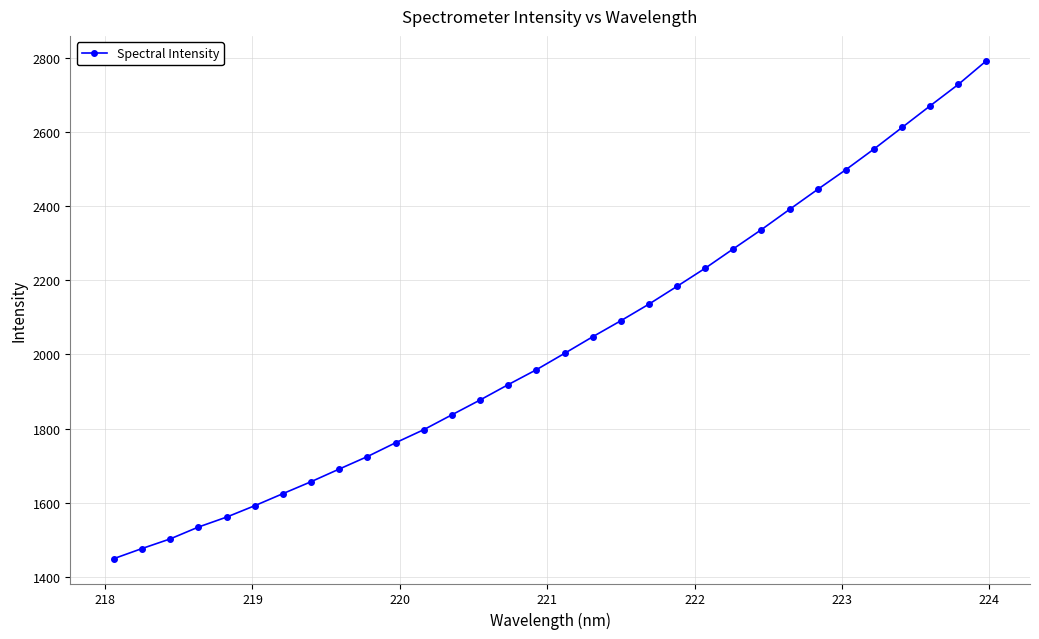

What is the difference between the second highest and second lowest values?

1253.3